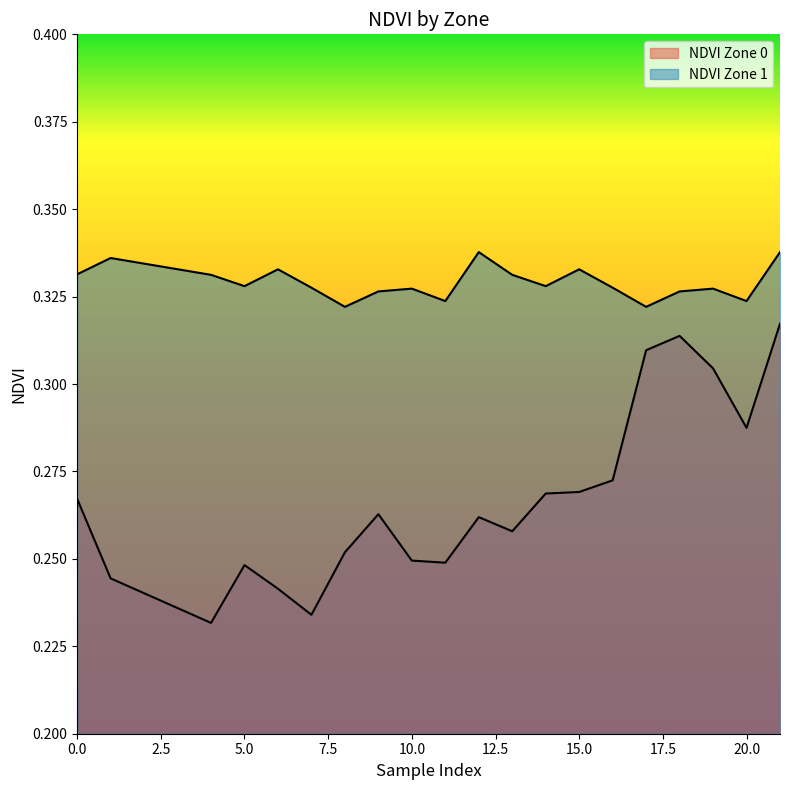

True or false: NDVI Zone 0 and NDVI Zone 1 intersect in this chart.

False